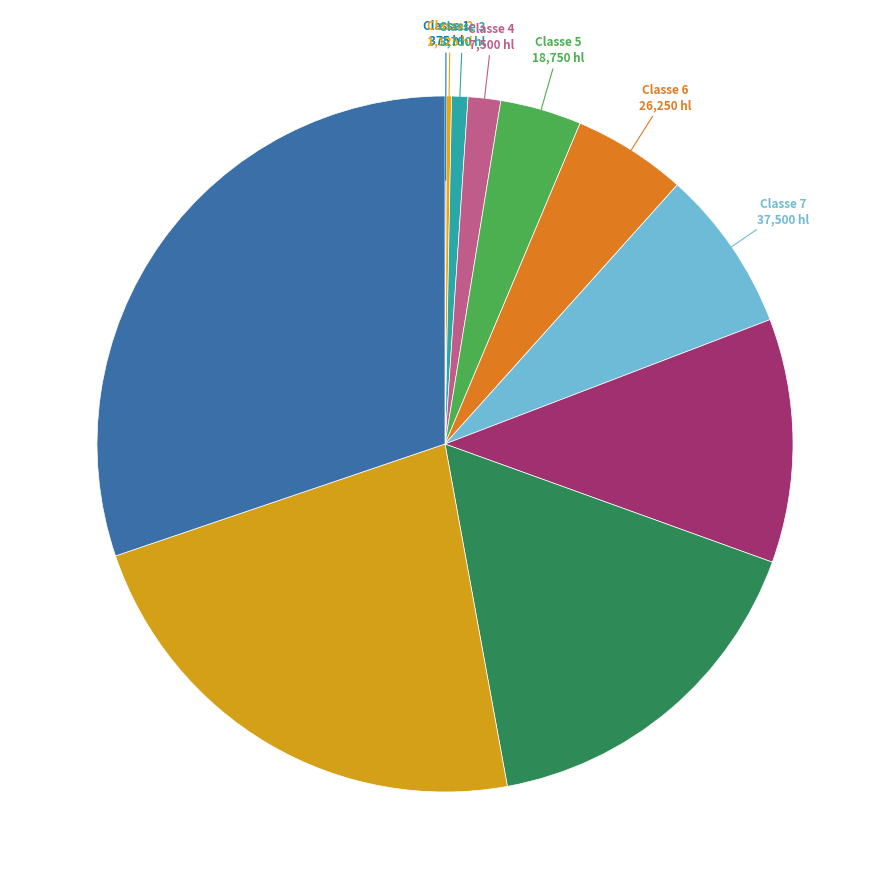

Is the sum of Classe 6 and Classe 9 greater than half?

No